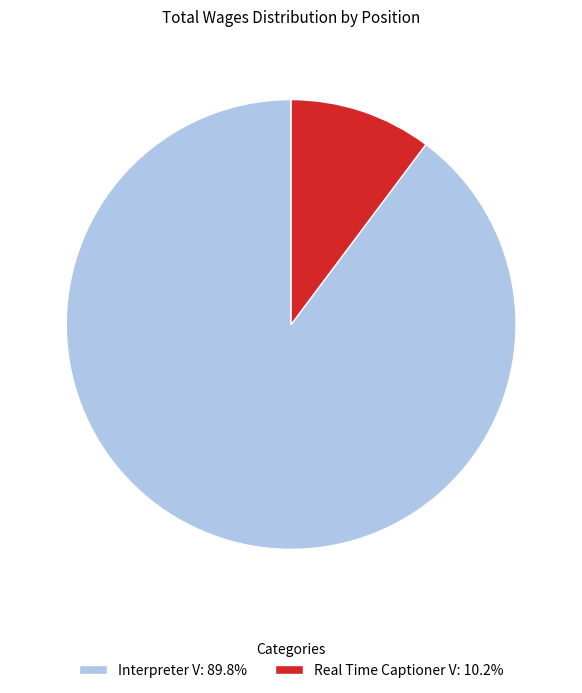

Between Real Time Captioner V and Interpreter V, which is larger?

Interpreter V